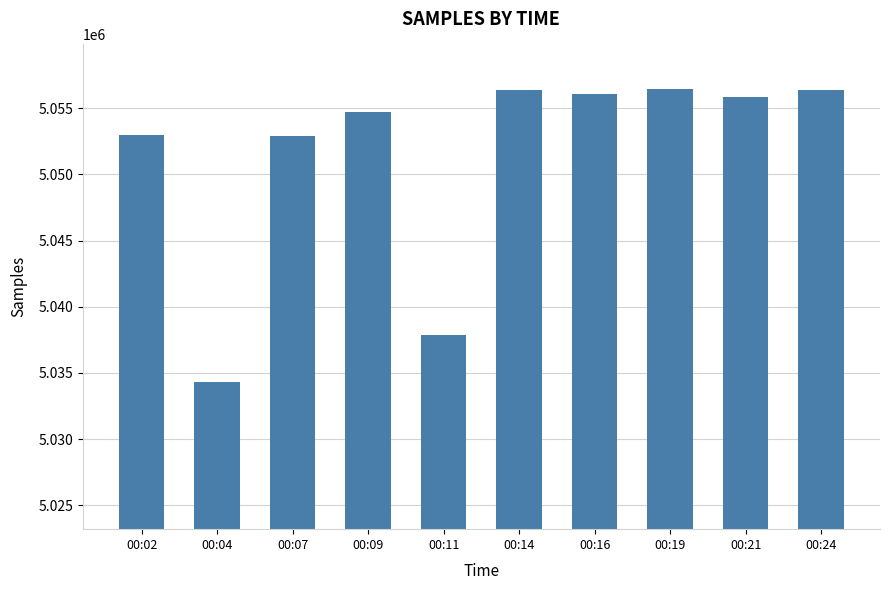

Read the value at 00:21, to the nearest 50.

5055900